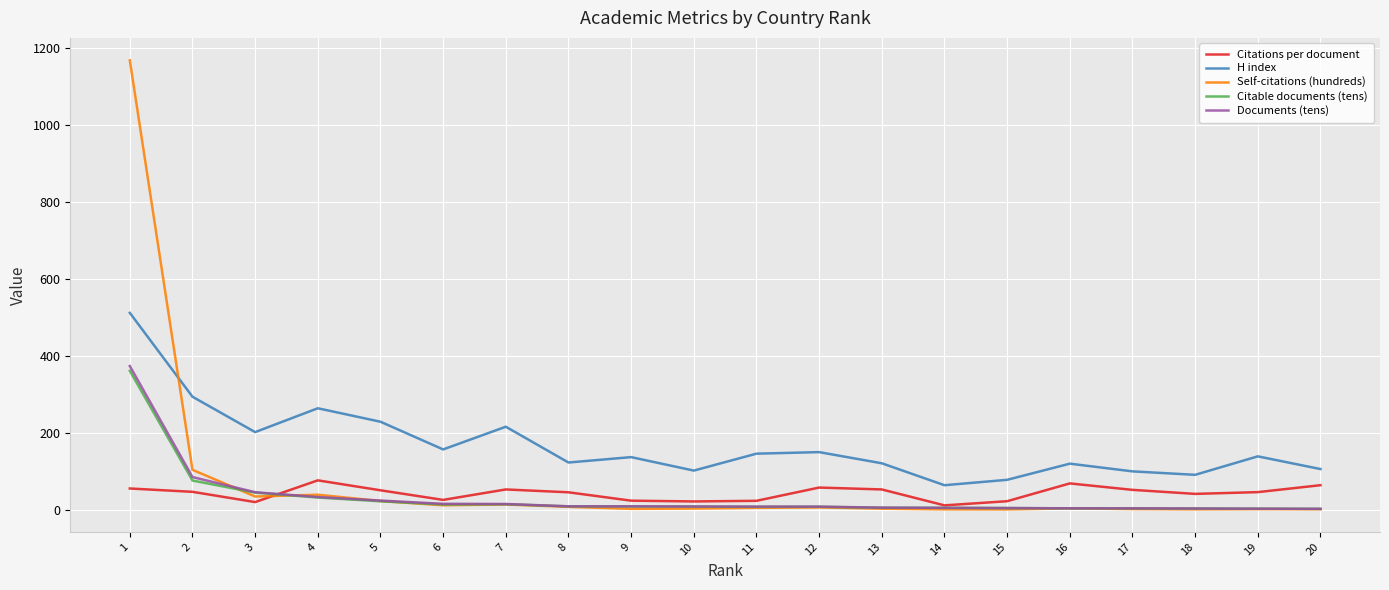

Where does the H index series first go above 139?

1